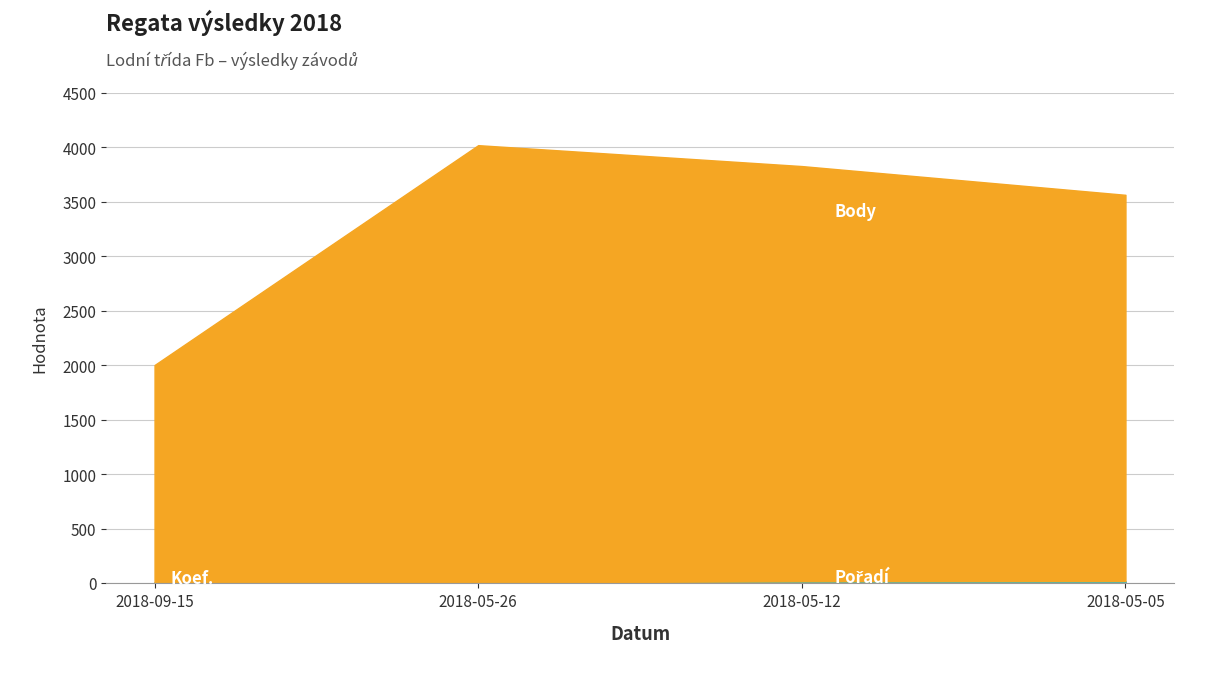

True or false: Koef. and Body intersect in this chart.

False